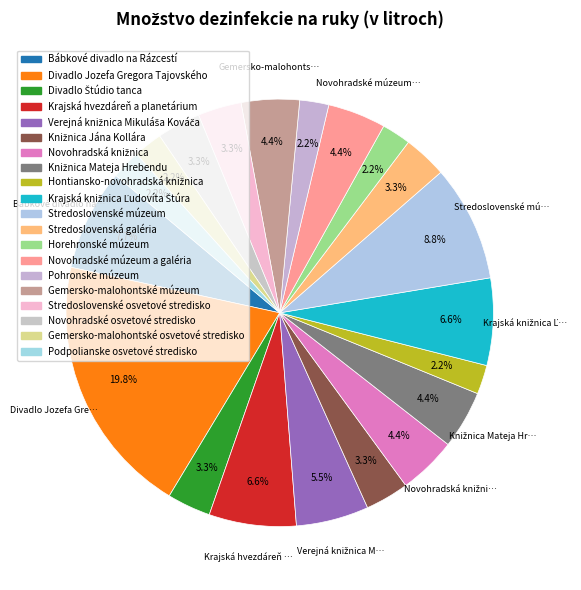

What percentage is the Horehronské múzeum slice, to the nearest percent?

2%